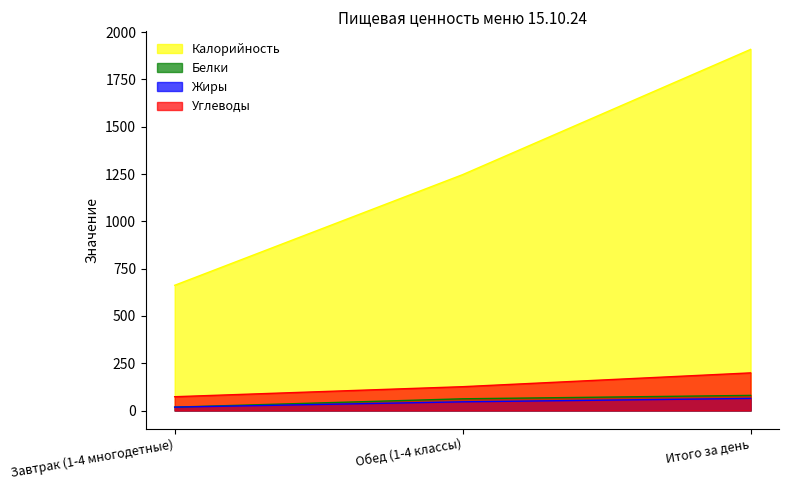

Rank the series at Завтрак (1-4 многодетные) from lowest to highest value.

Белки, Жиры, Углеводы, Калорийность